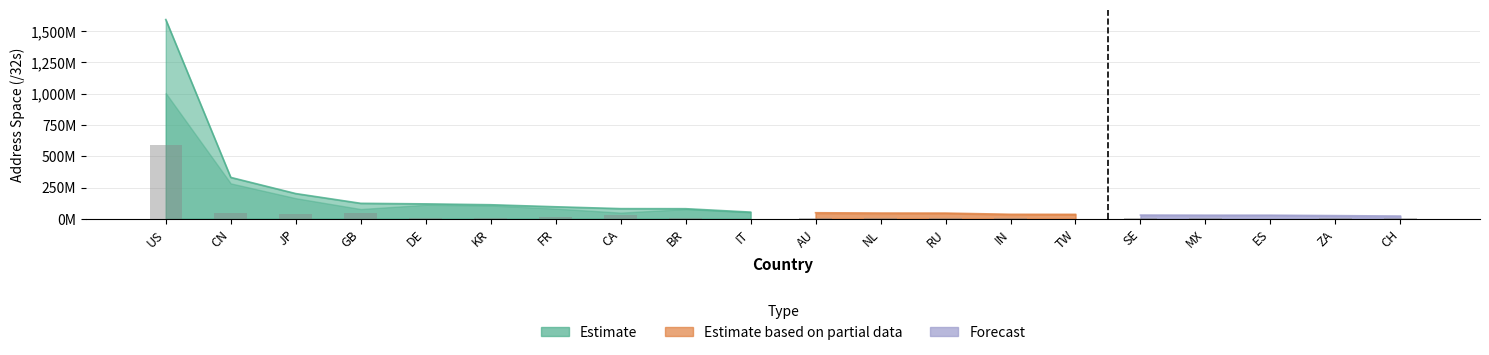

Which category has the lowest value in the Advertised /32s series?

CH